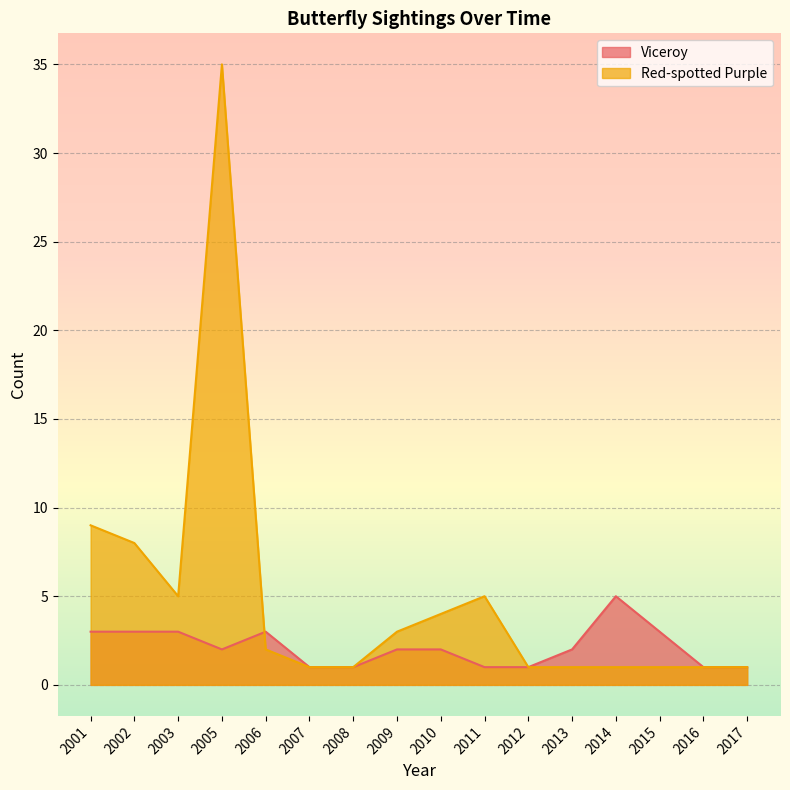

What is the value of the Viceroy point at the 14th from the left?

3